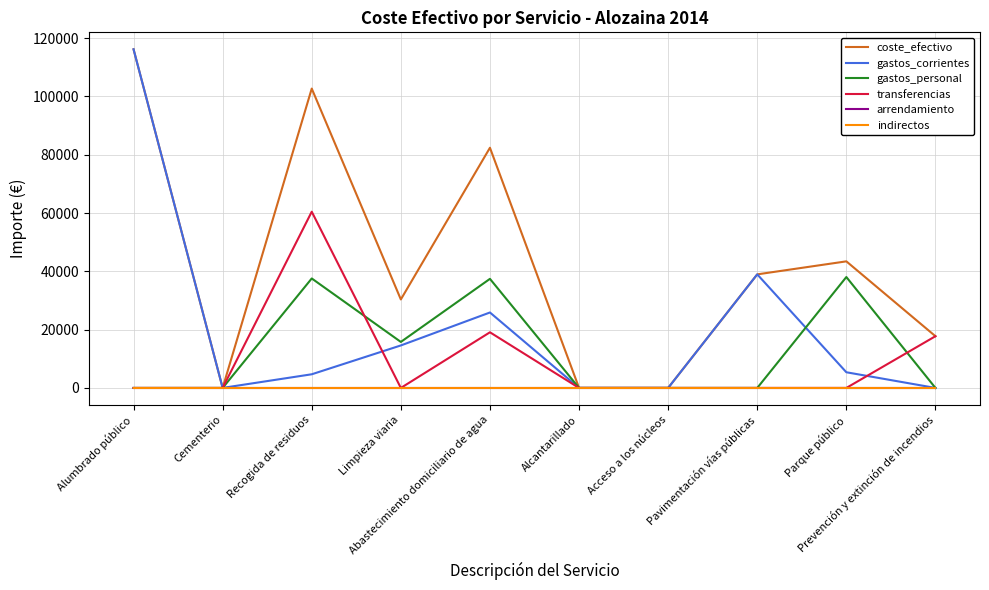

What is the lowest value of the coste_efectivo series?

11.0